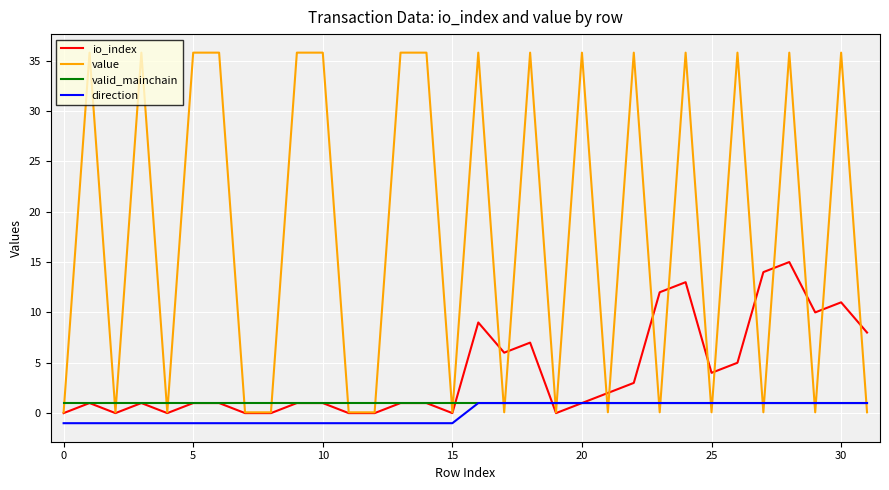

True or false: valid_mainchain and value cross at least once.

True